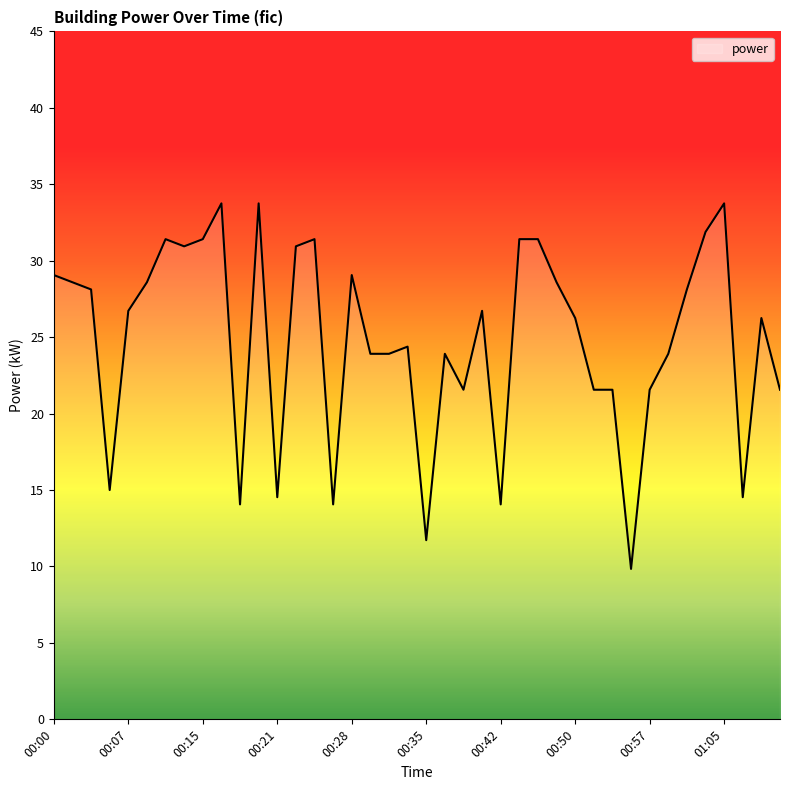

What is the greatest value displayed?

33.8